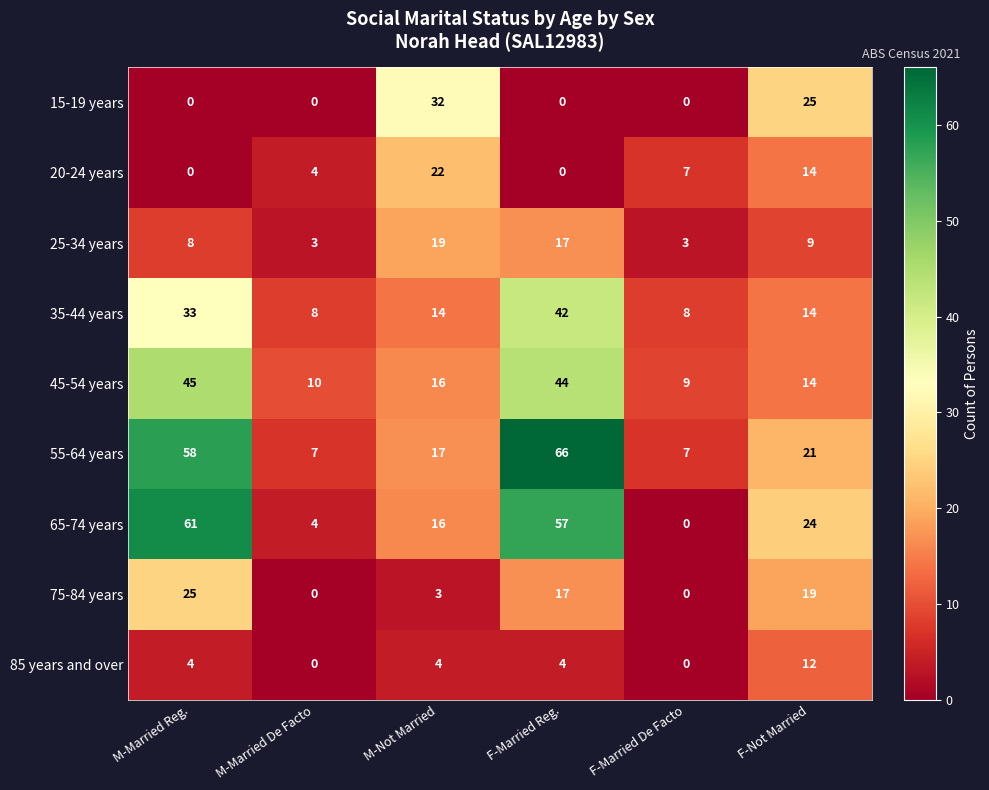

At how many categories does at least one series exceed 44?

2